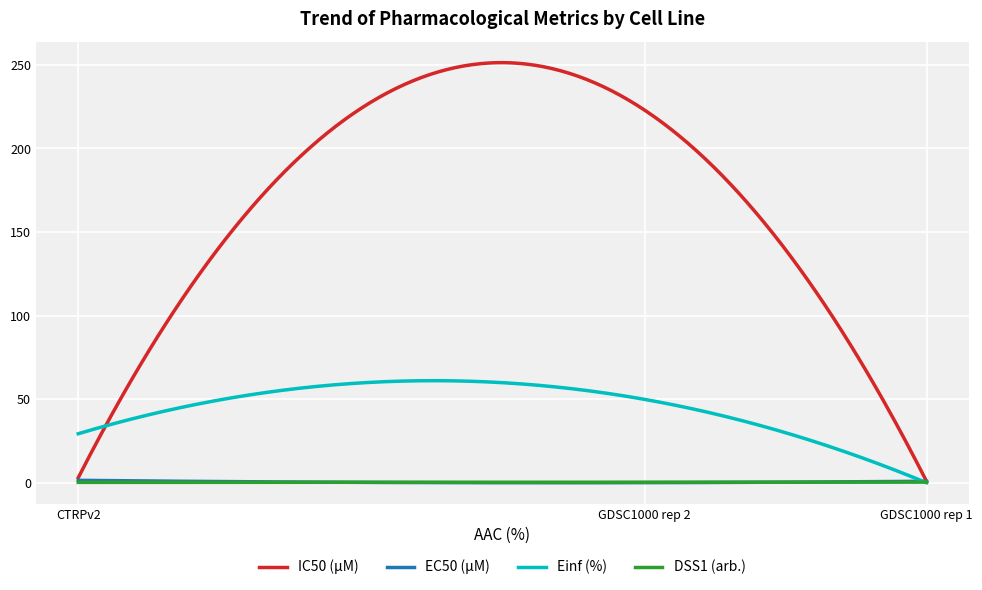

Which series has the largest total across all categories?

IC50 (µM)